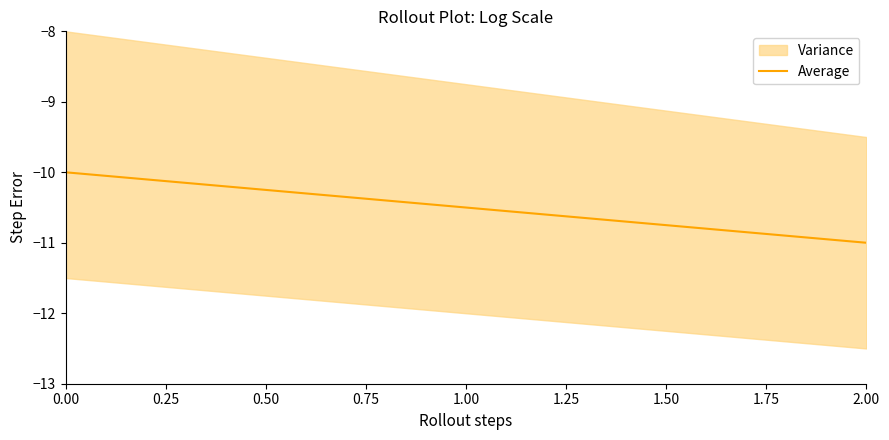

True or false: the data shows -4.2 at 0.00.

False